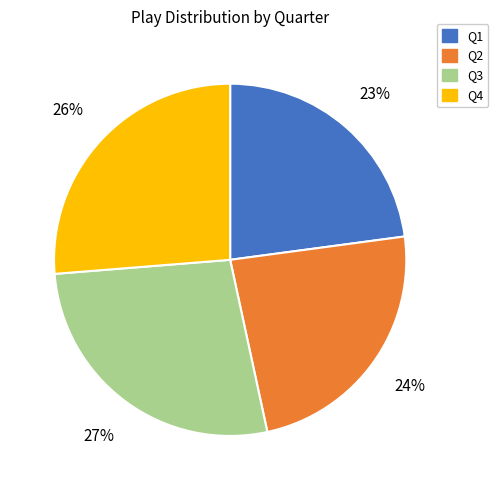

Which slice is the smallest?

Q1